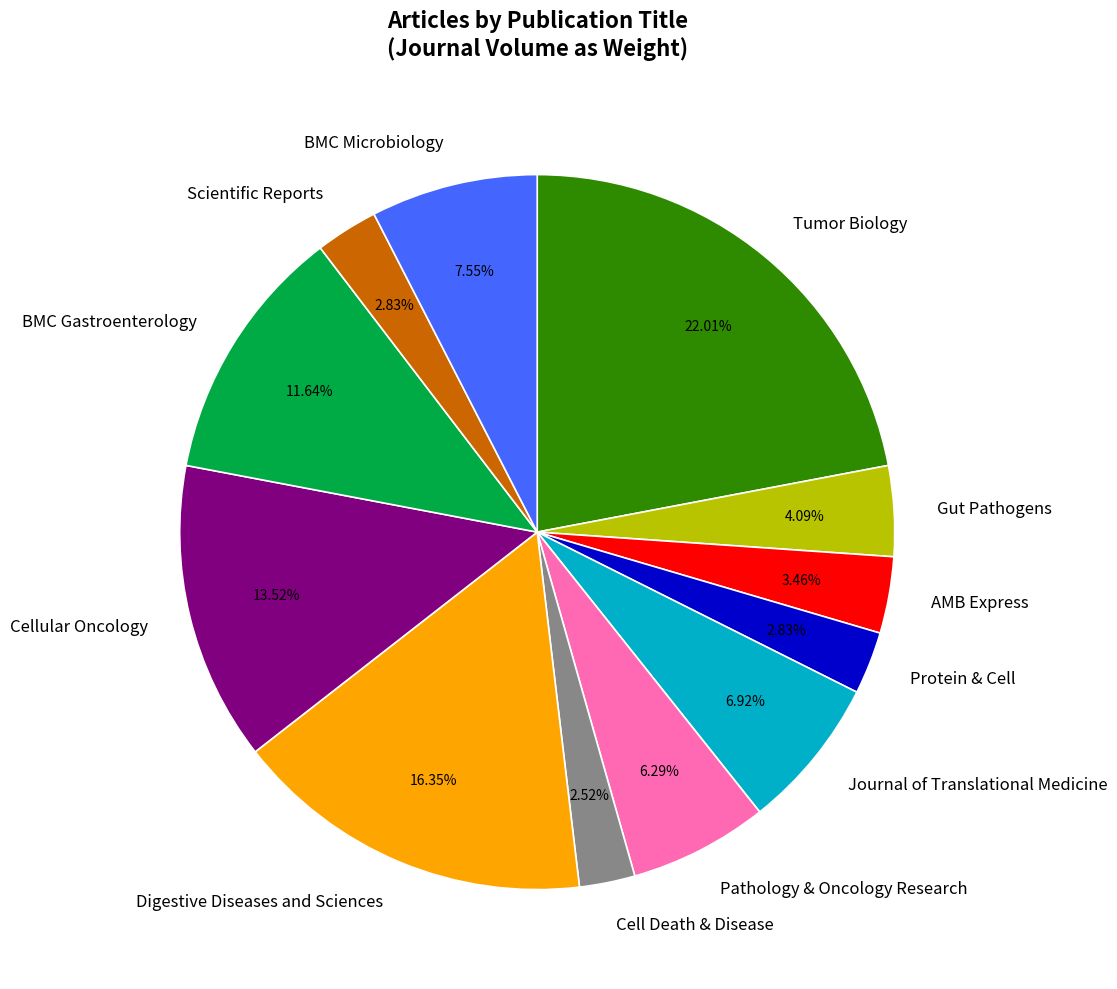

Is there a majority slice in this chart?

No